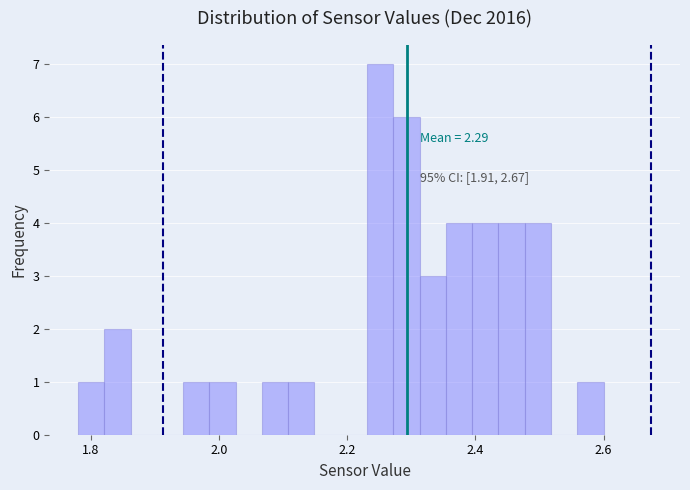

Read against the x-axis, roughly where is the centre of the tallest bar?

2.26